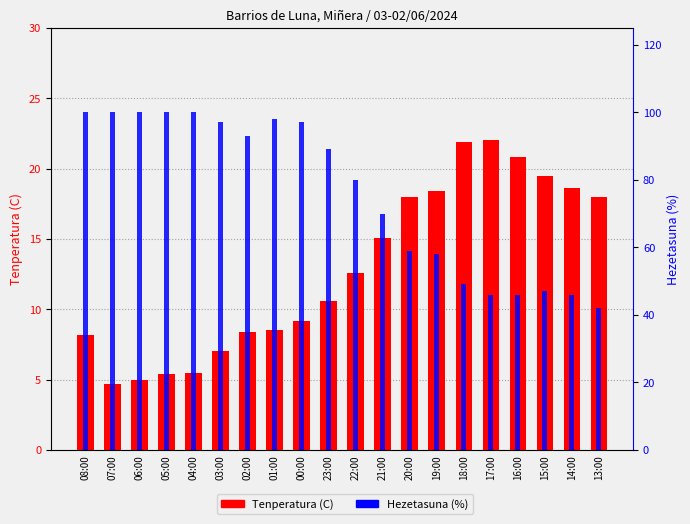

Rank the series by their maximum value, from highest to lowest.

Hezetasuna (%), Tenperatura (C)